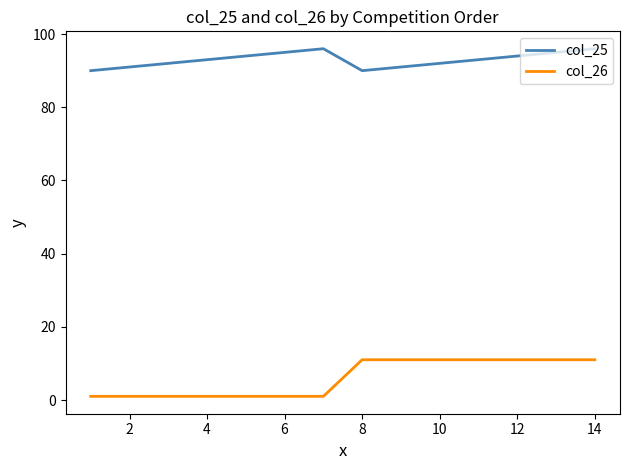

At how many categories does at least one series exceed 45?

14